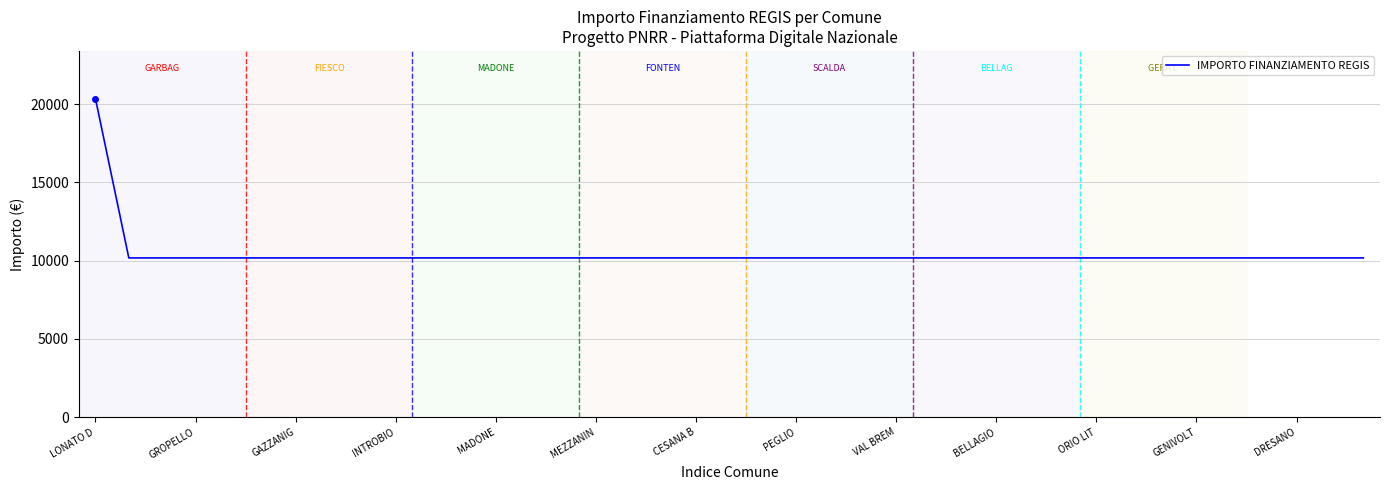

What is the maximum value shown in the chart?

20344